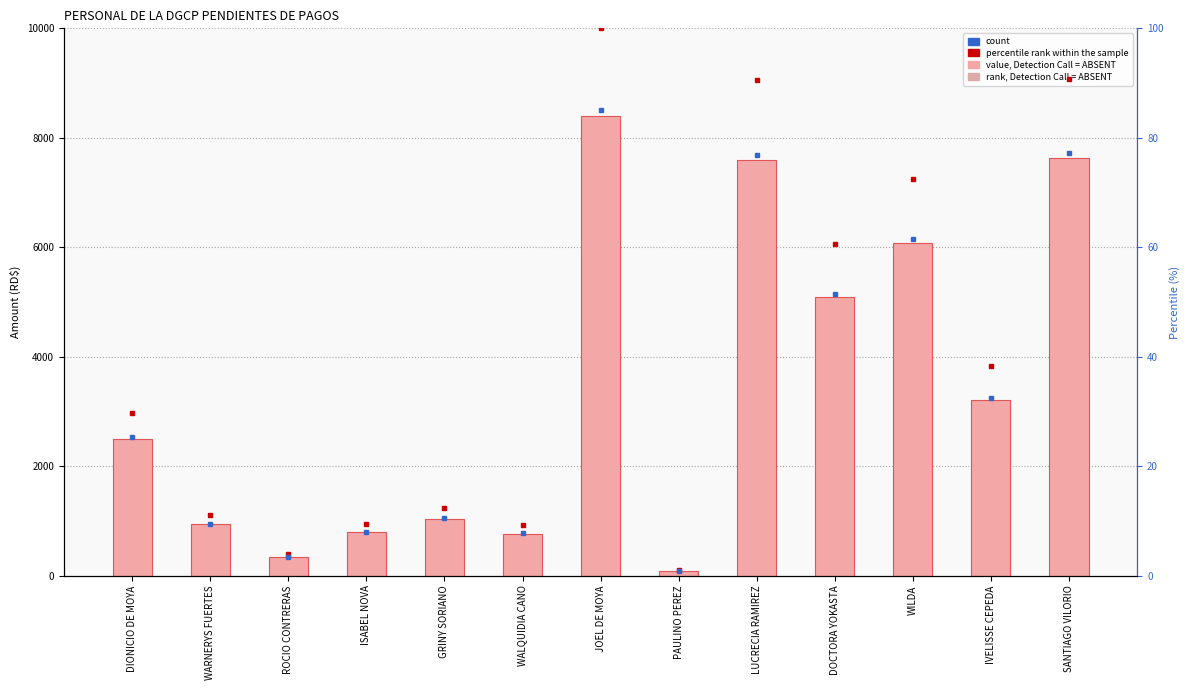

Reading left to right, transcribe all the data shown in this chart.

DIONICIO DE MOYA=2500.0	WARNERYS FUERTES=937.0	ROCIO CONTRERAS=338.0	ISABEL NOVA=789.6	GRINY SORIANO=1041.6	WALQUIDIA CANO=770.0	JOEL DE MOYA=8400.0	PAULINO PEREZ=90.0	LUCRECIA RAMIREZ=7600.0	DOCTORA YOKASTA=5092.6	WILDA=6082.0	IVELISSE CEPEDA=3210.2	SANTIAGO VILORIO=7623.0